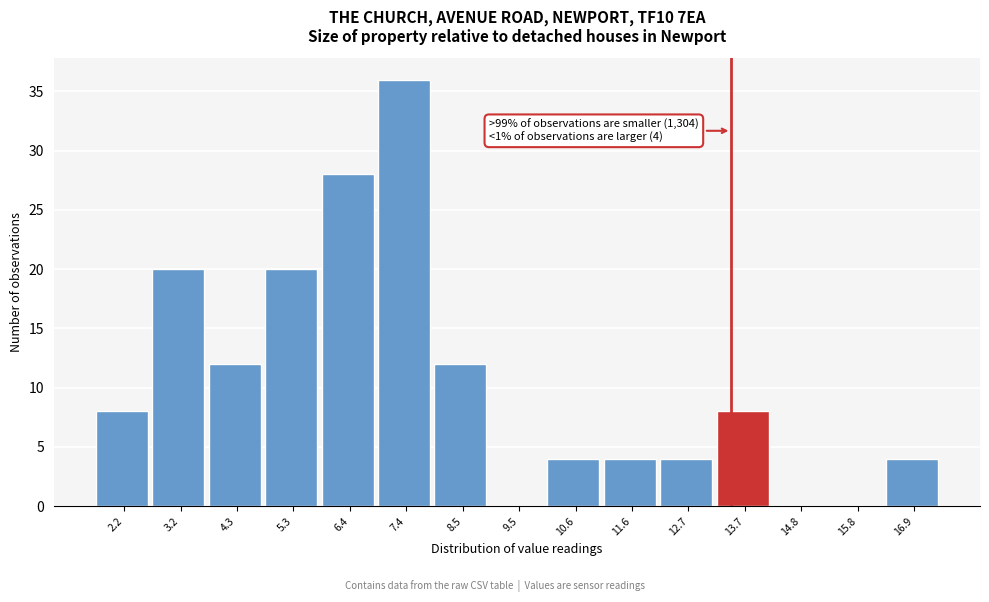

Reading left to right, list all the values displayed in this chart.

2.2=8	3.2=20	4.3=12	5.3=20	6.4=28	7.4=36	8.5=12	9.5=0	10.6=4	11.6=4	12.7=4	13.7=8	14.8=0	15.8=0	16.9=4